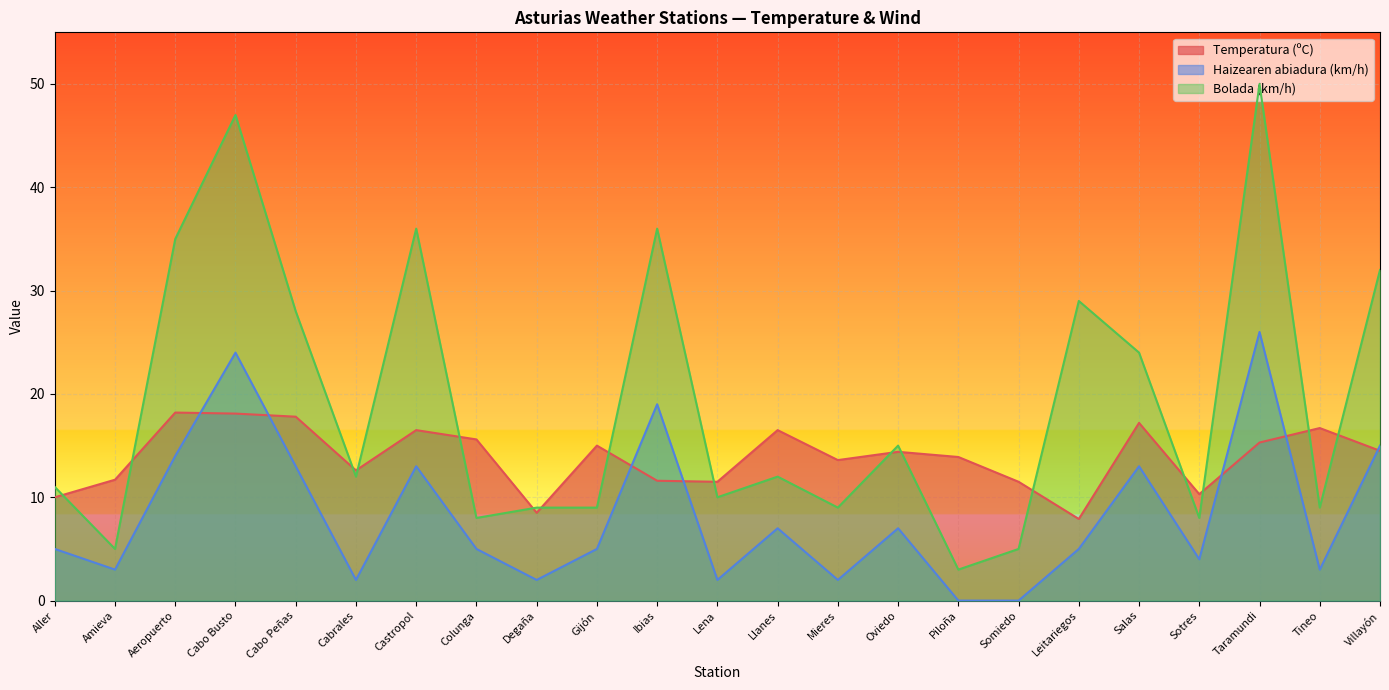

List the series in order of their peak value, highest first.

Bolada (km/h), Haizearen abiadura (km/h), Temperatura (ºC)